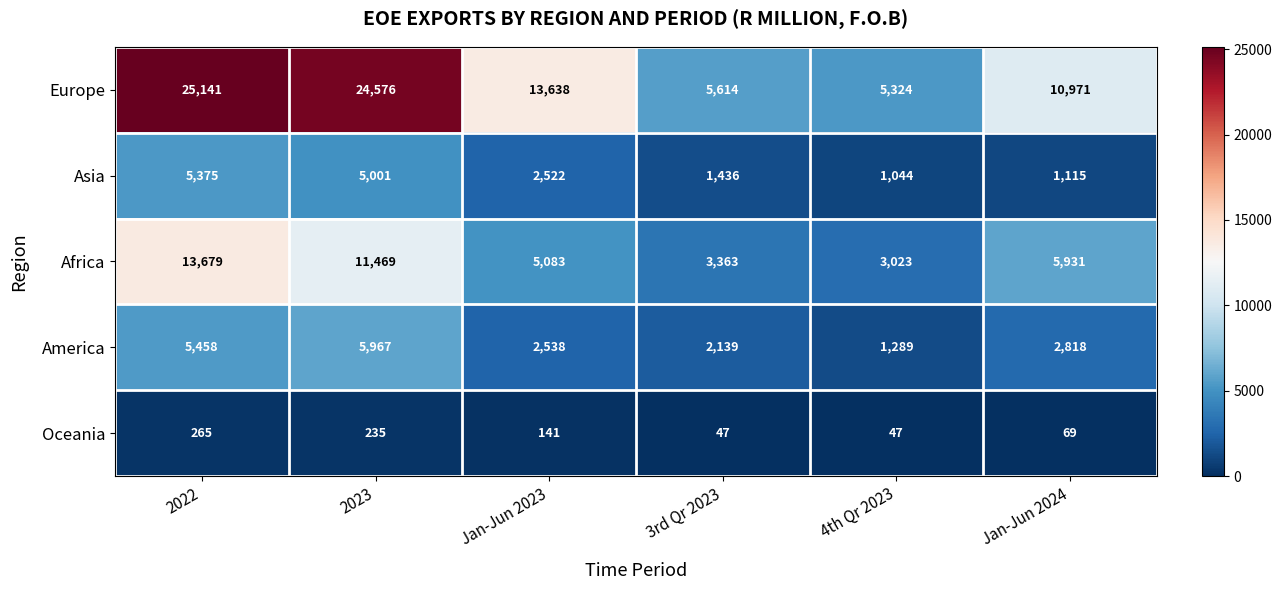

What is the average value of the Europe series?

14211